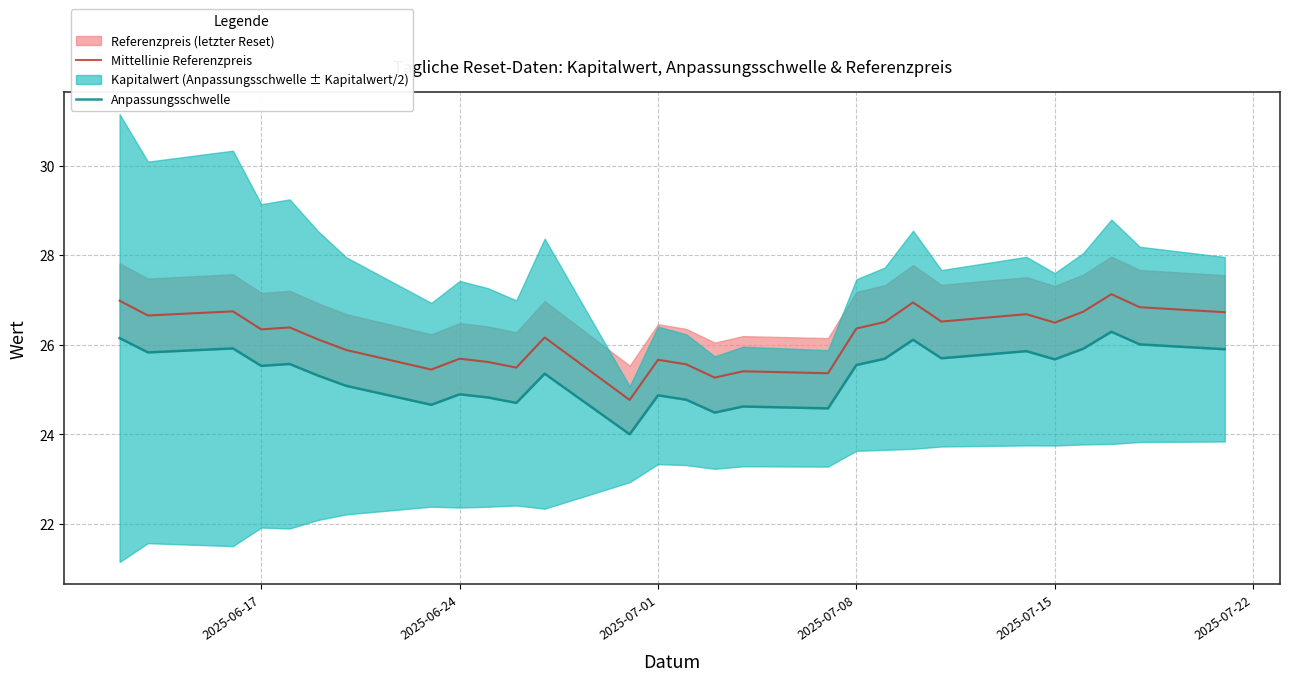

Is the value of Anpassungsschwelle at 6 greater than the value of Mittellinie Referenzpreis at 14?

No